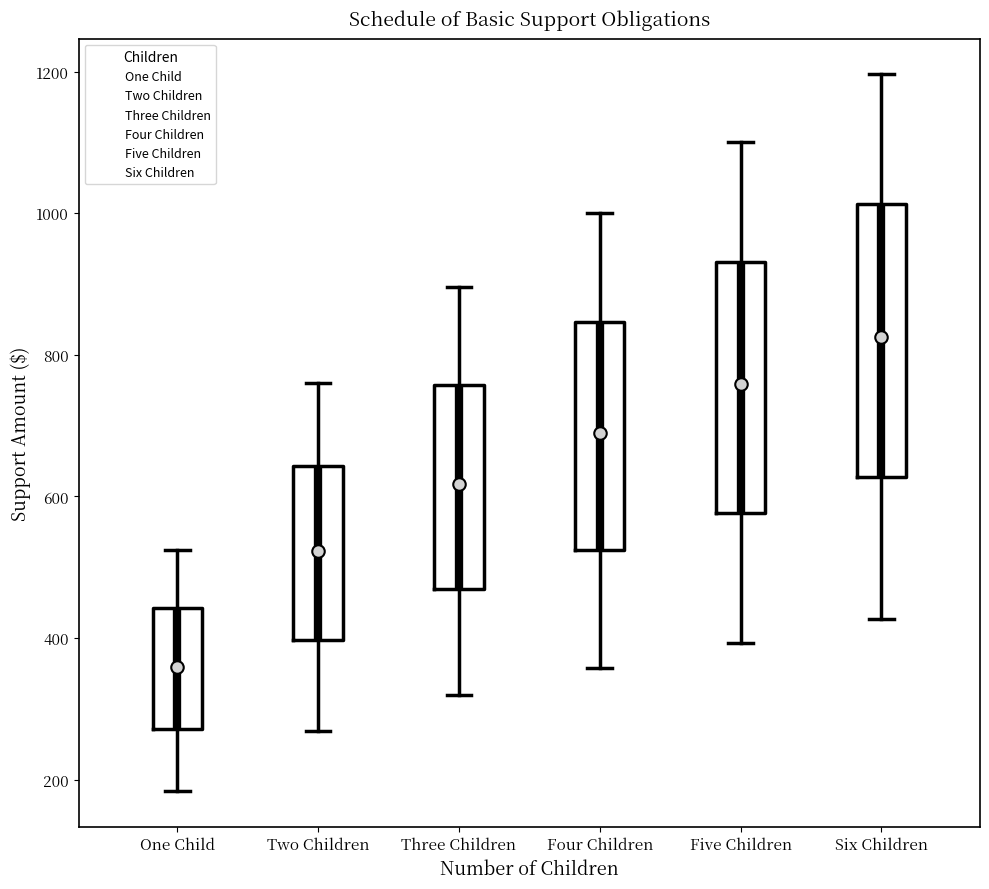

Comparing the boxes themselves (not the whiskers), which one is the tallest?

Six Children